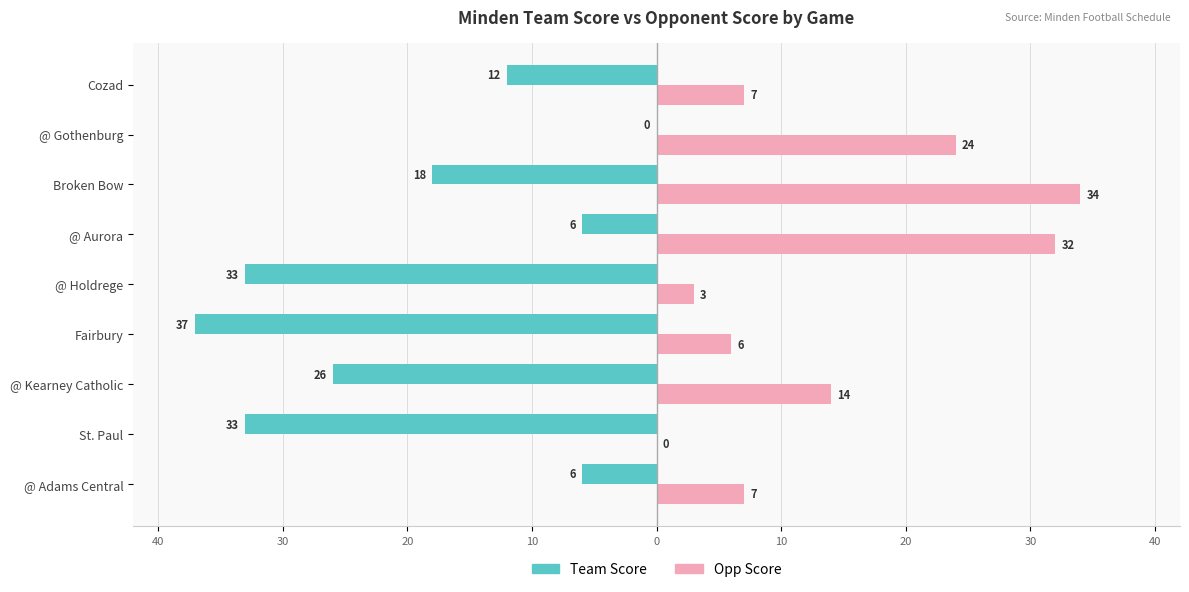

What are all the series names shown in the legend?

Team Score, Opp Score